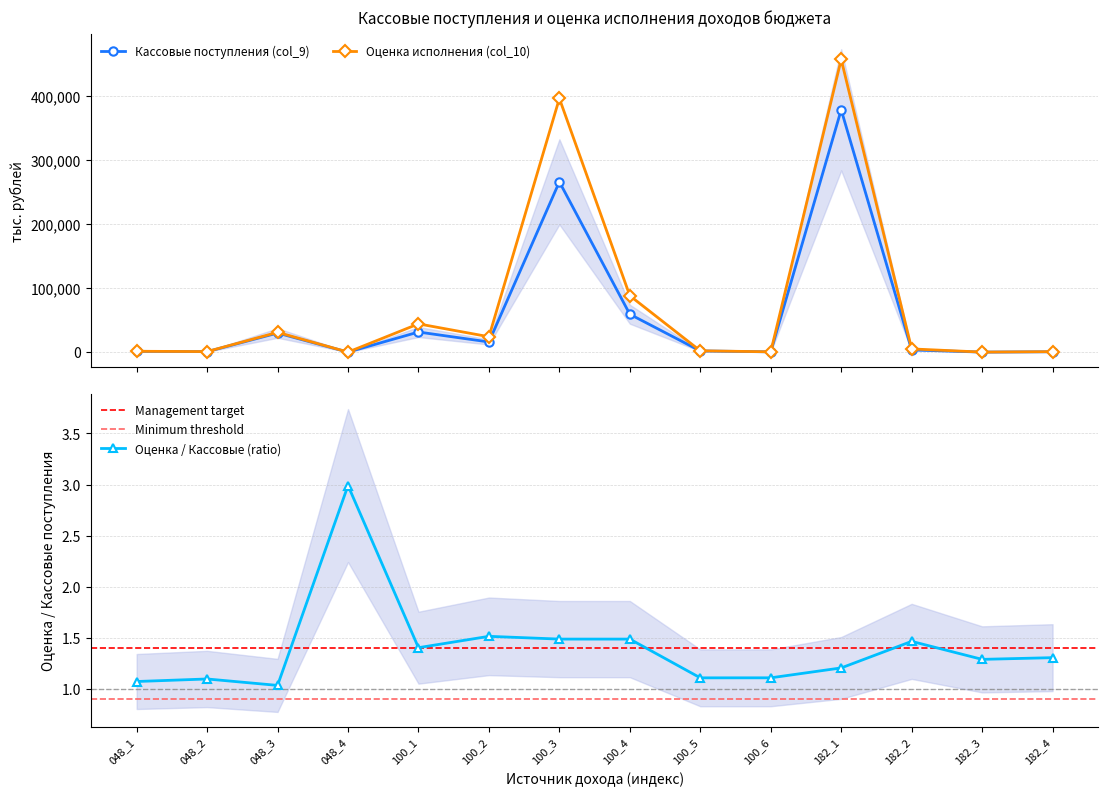

What is the highest value of the Оценка / Кассовые (ratio) series?

3.0